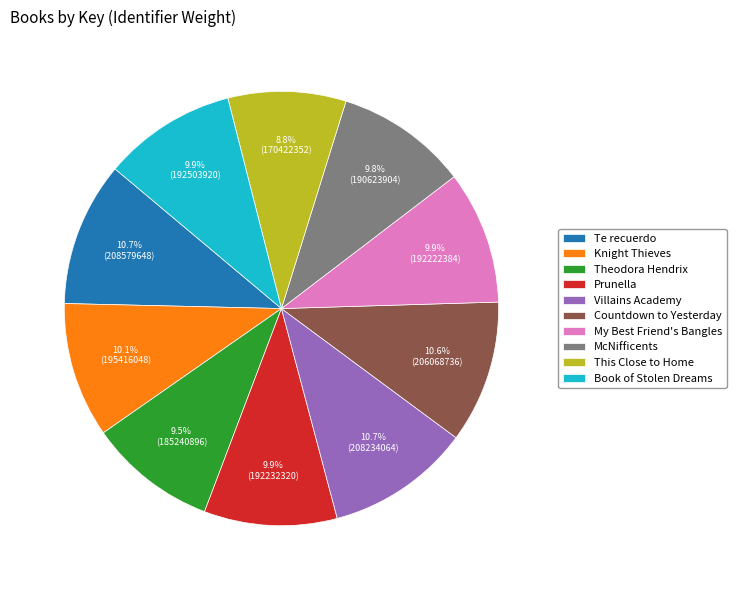

Count the number of slices in the pie.

10